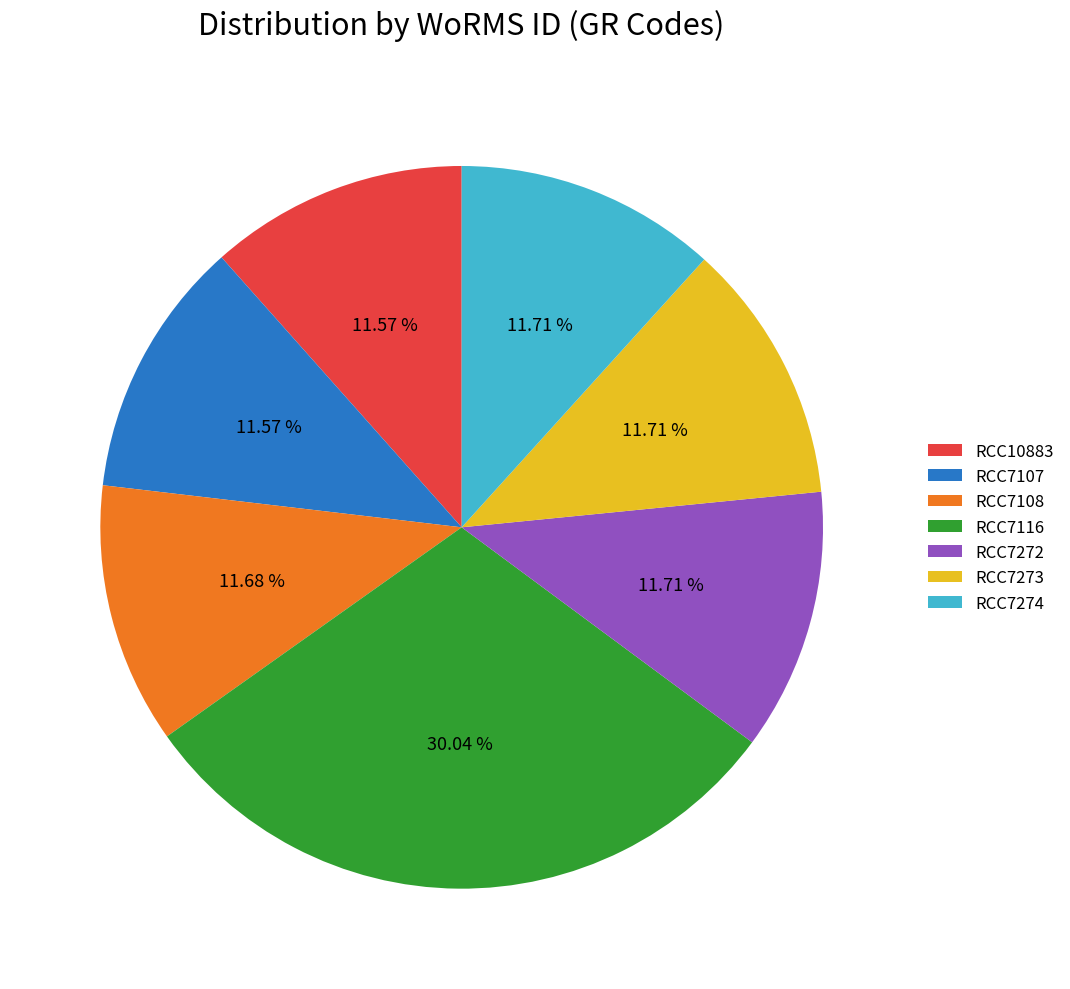

Which category has the biggest portion of the pie?

RCC7116